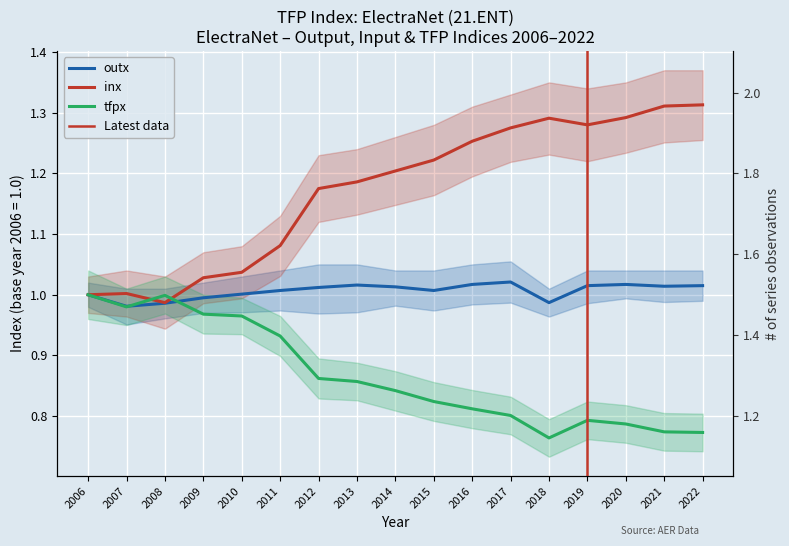

Which series has the largest total across all categories?

inx